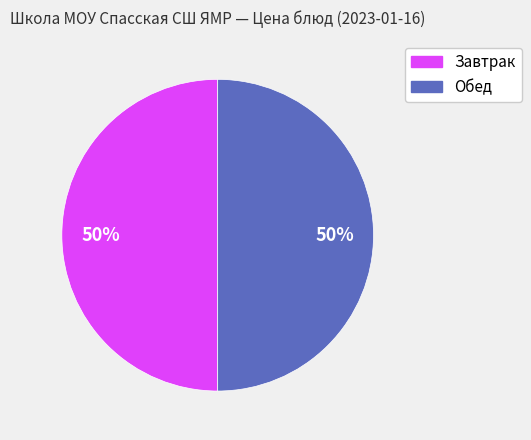

To the nearest percent, what is the difference between the largest and smallest slice percentages?

0%